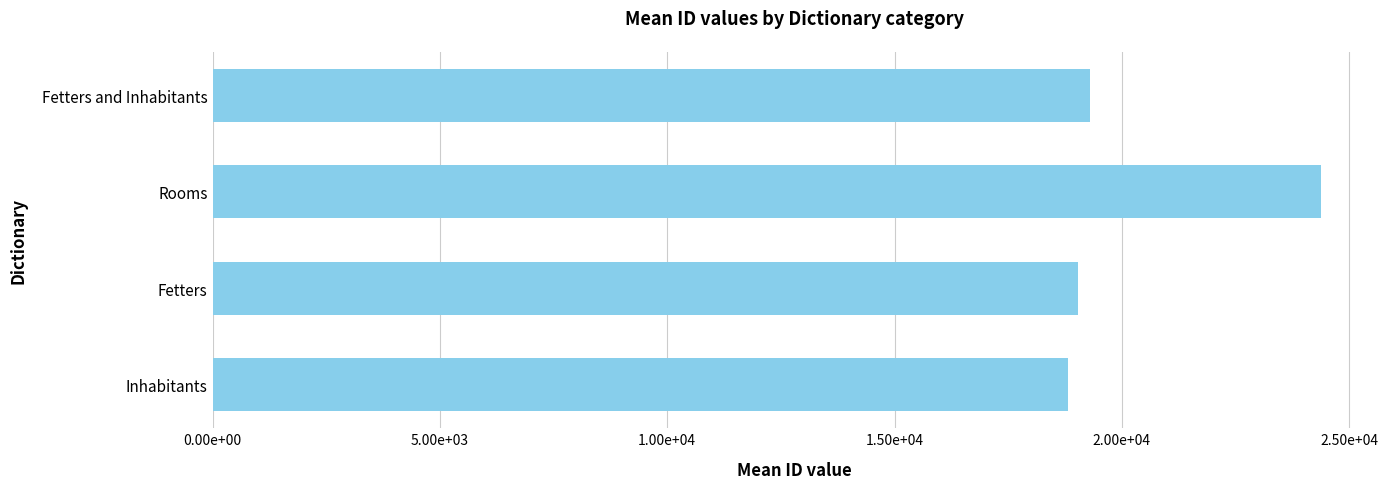

At which category does the chart reach its minimum across all series?

Inhabitants